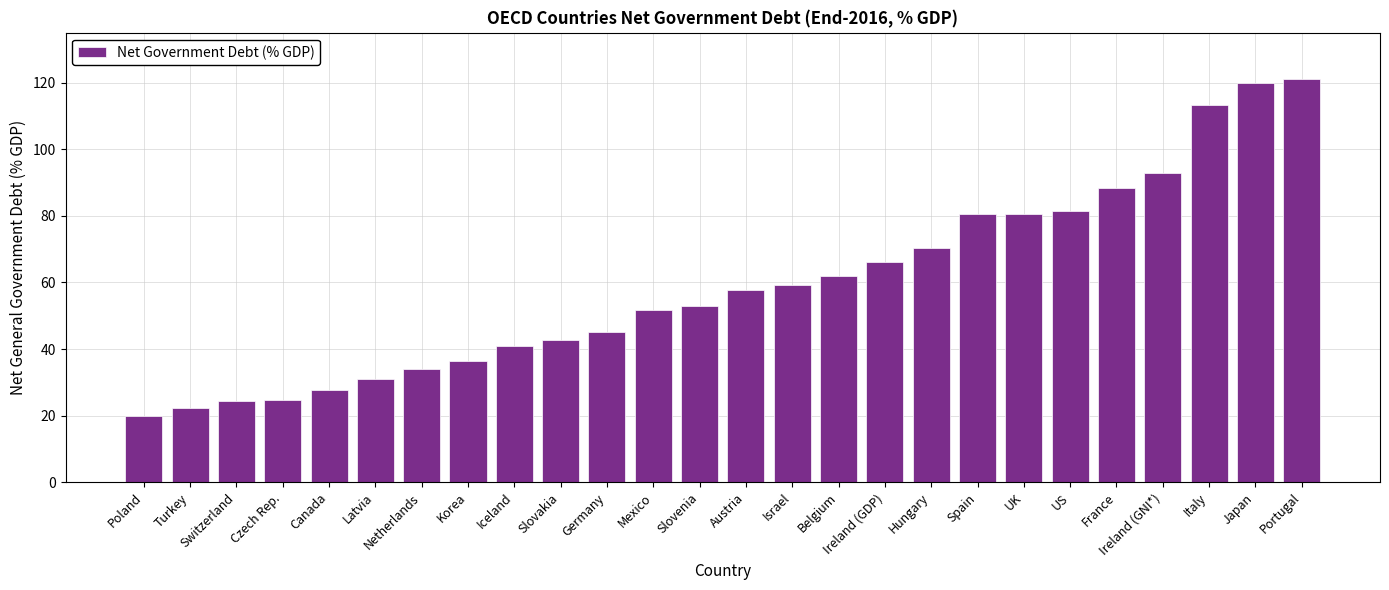

The chart shows a value of 24.3 at Switzerland. True or false?

True